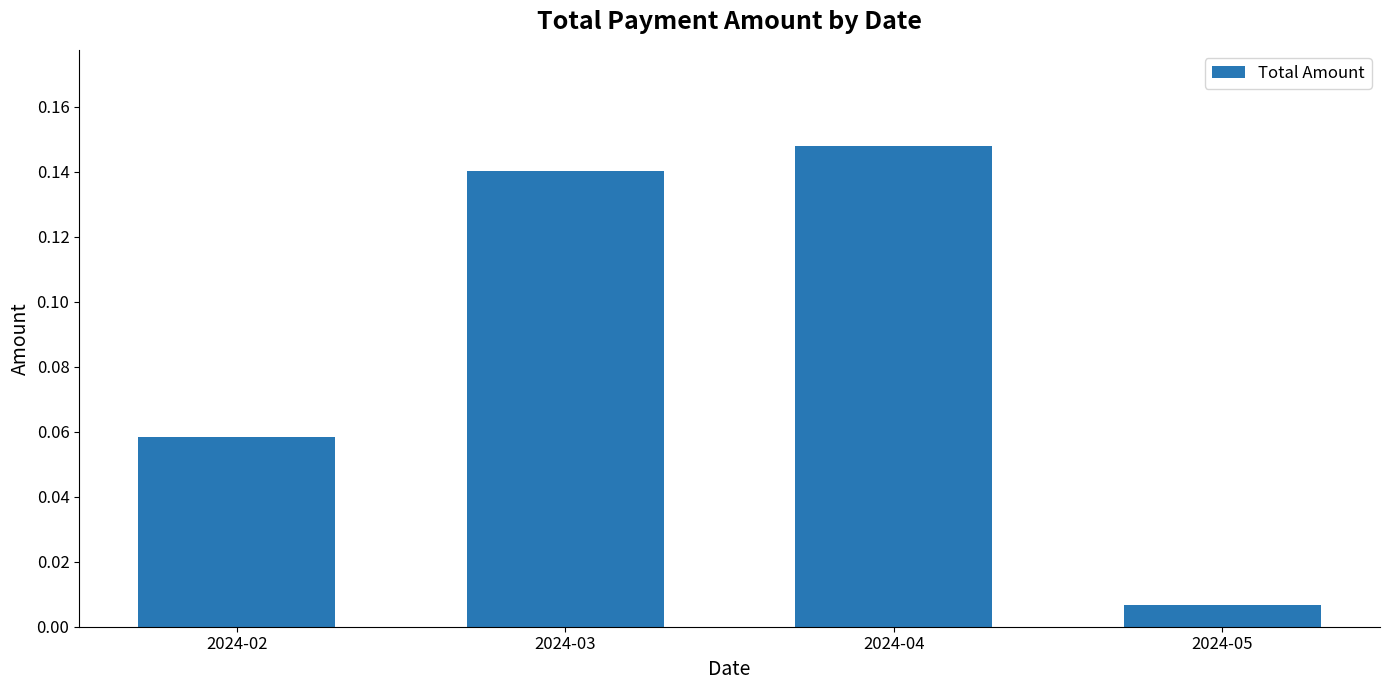

At which category does the chart reach its peak across all series?

2024-04